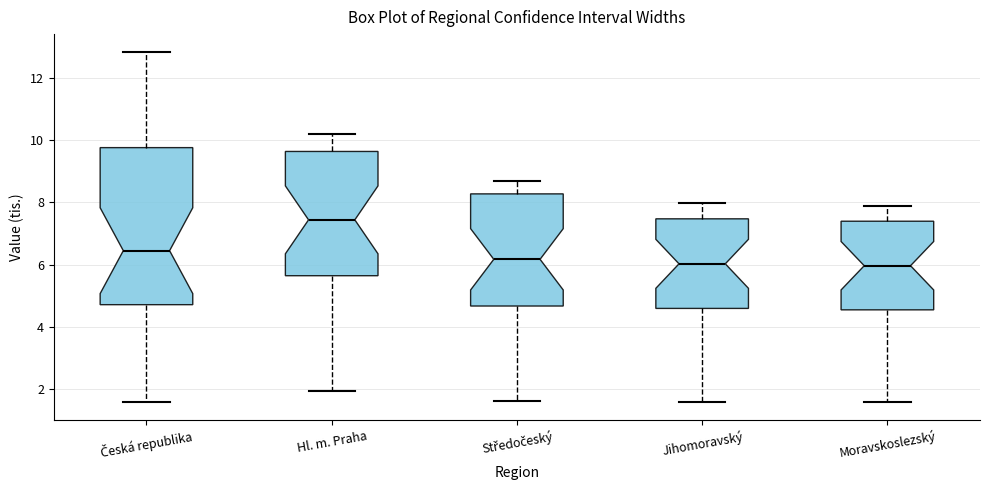

Which box's median line is the highest?

Hl. m. Praha